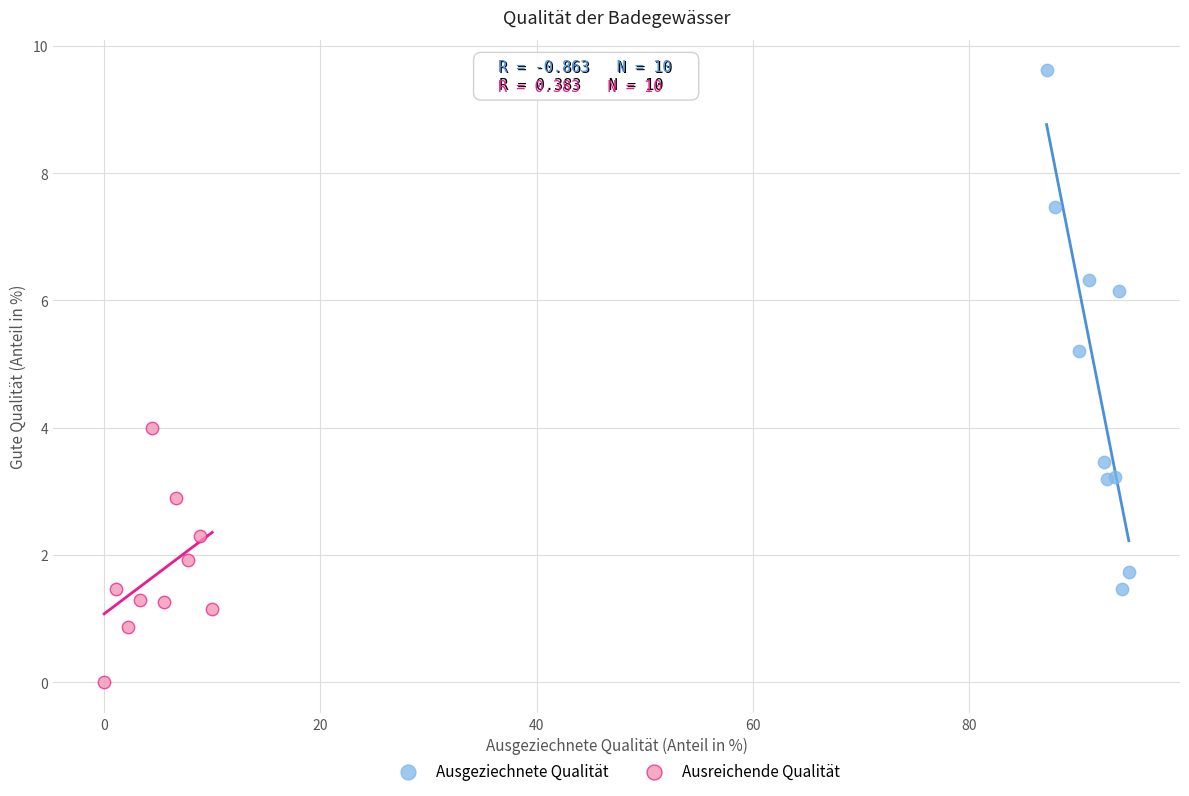

What are all the series names shown in the legend?

Ausgeziechnete Qualität, Ausreichende Qualität